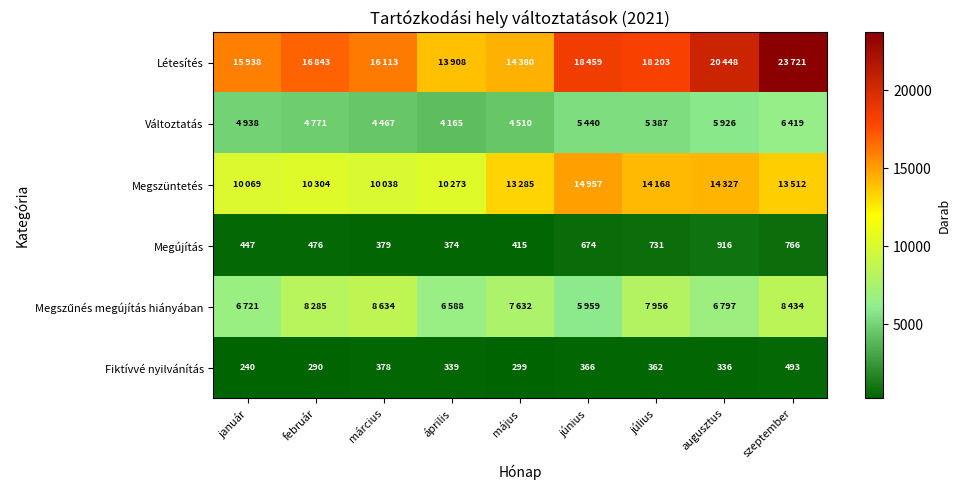

What is the average value of the Megújítás series?

575